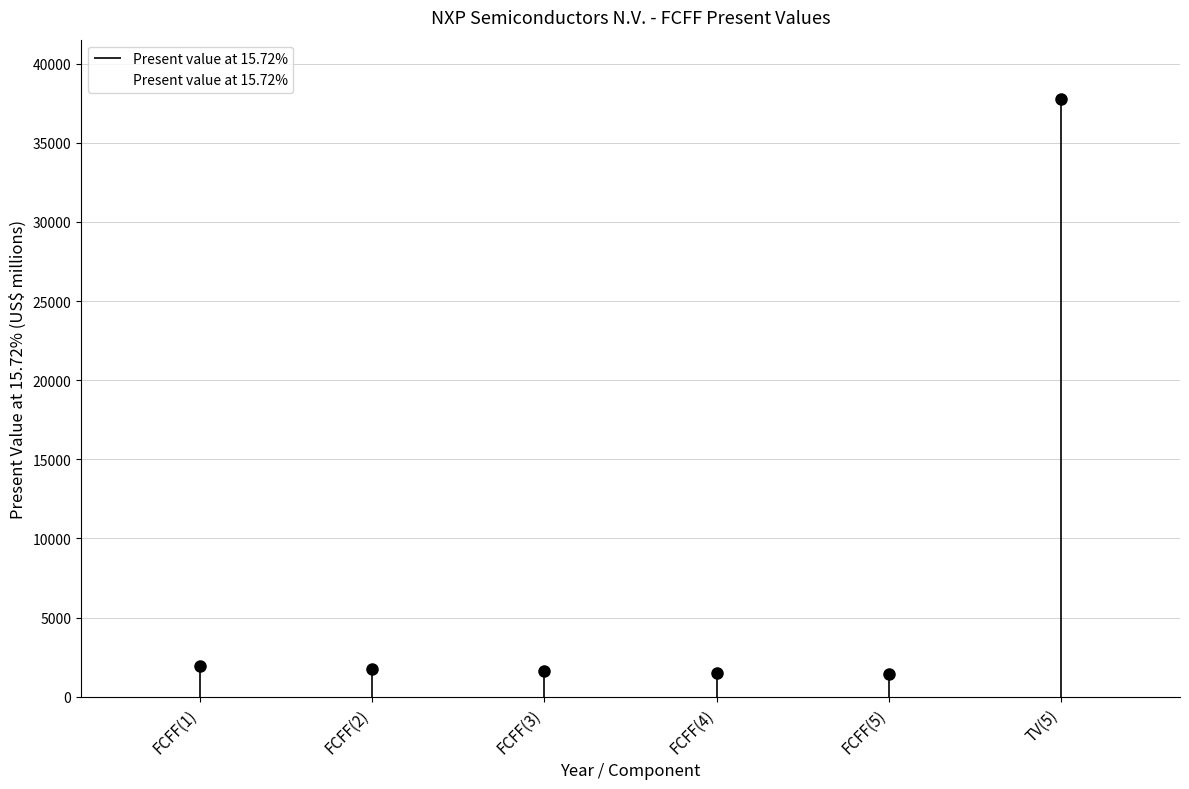

Reading left to right, extract all data points from this chart.

FCFF(1)=1956	FCFF(2)=1761	FCFF(3)=1622	FCFF(4)=1527	FCFF(5)=1470	TV(5)=37740